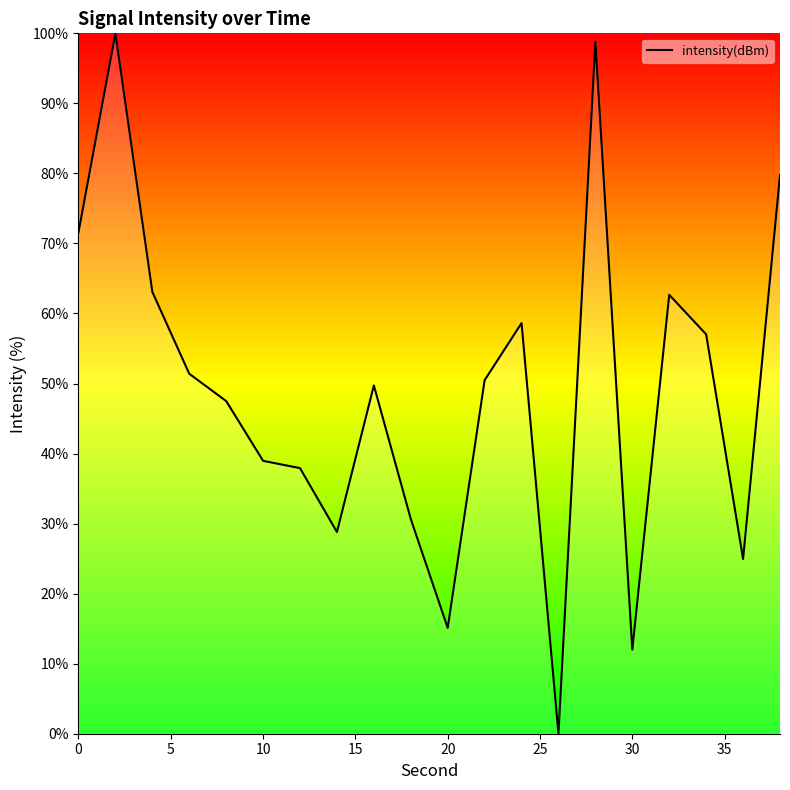

What is the maximum value shown in the chart?

100.0